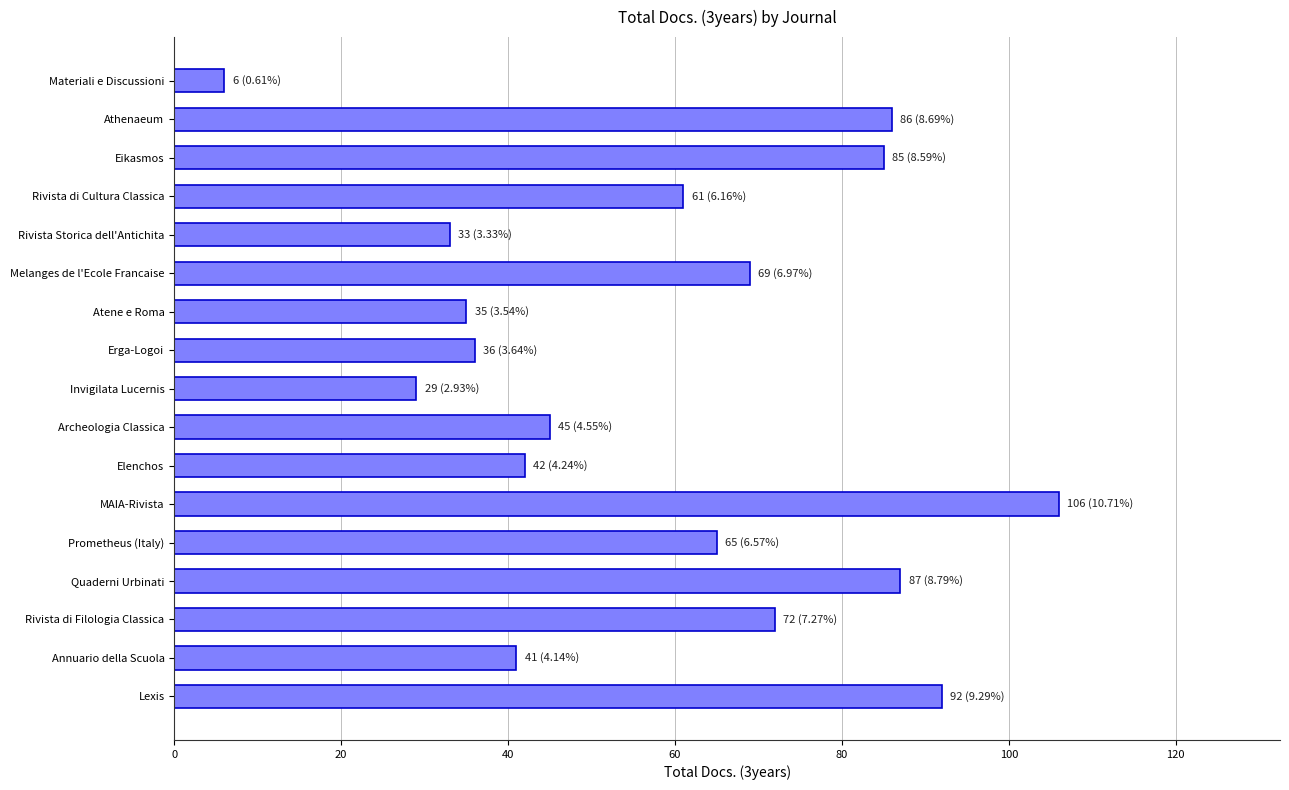

Which category has the lowest value across all series?

Materiali e Discussioni